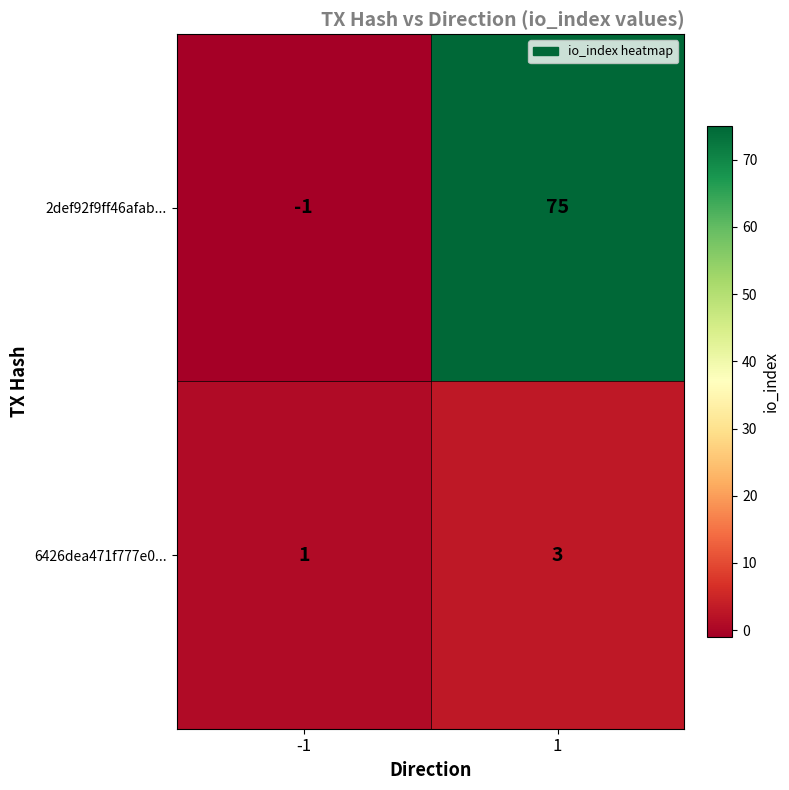

Reading right to left, list all the values displayed in this chart.

2def92f9ff46afab...: 1=75	-1=-1
6426dea471f777e0...: 1=3	-1=1